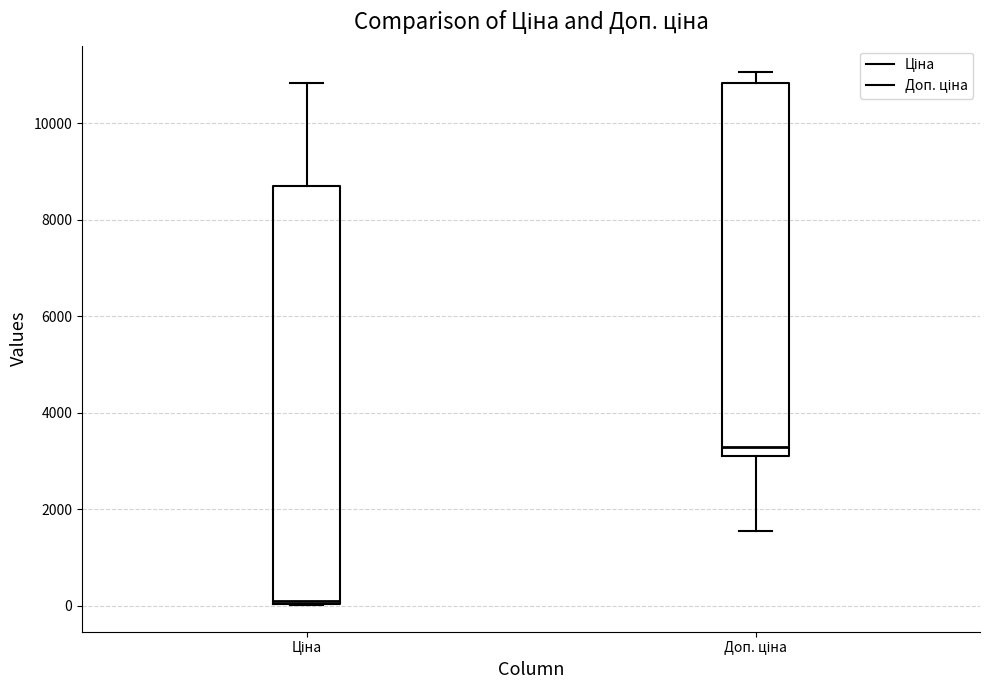

Reading left to right, transcribe this box plot: for each box, give where its median line is, the range the box spans, and where its two whiskers end, as read against the y-axis. The values are not printed on the chart, so give them approximately, as read against the axis.

Ціна: median 200, box 0 to 8800, whiskers 0 to 10800
Доп. ціна: median 3200, box 3000 to 10800, whiskers 1600 to 11000